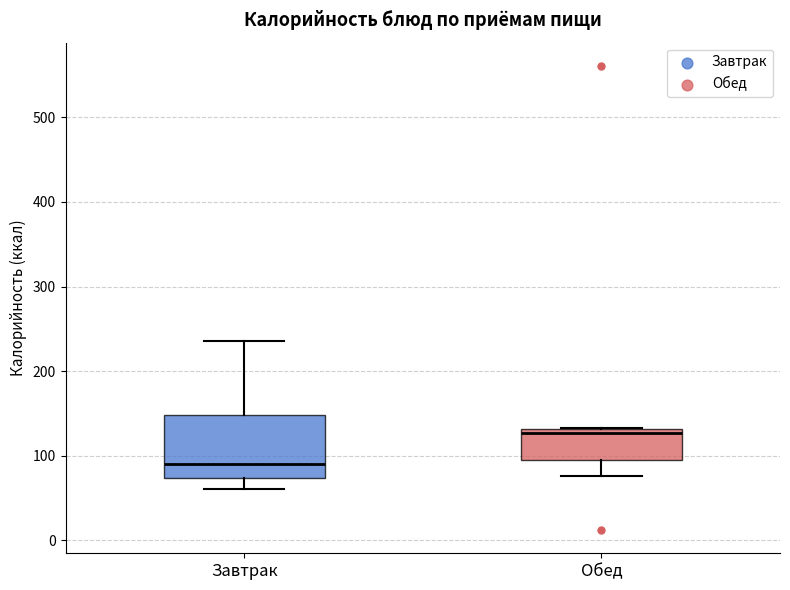

Which box is the tallest, from its lower edge to its upper edge?

Завтрак